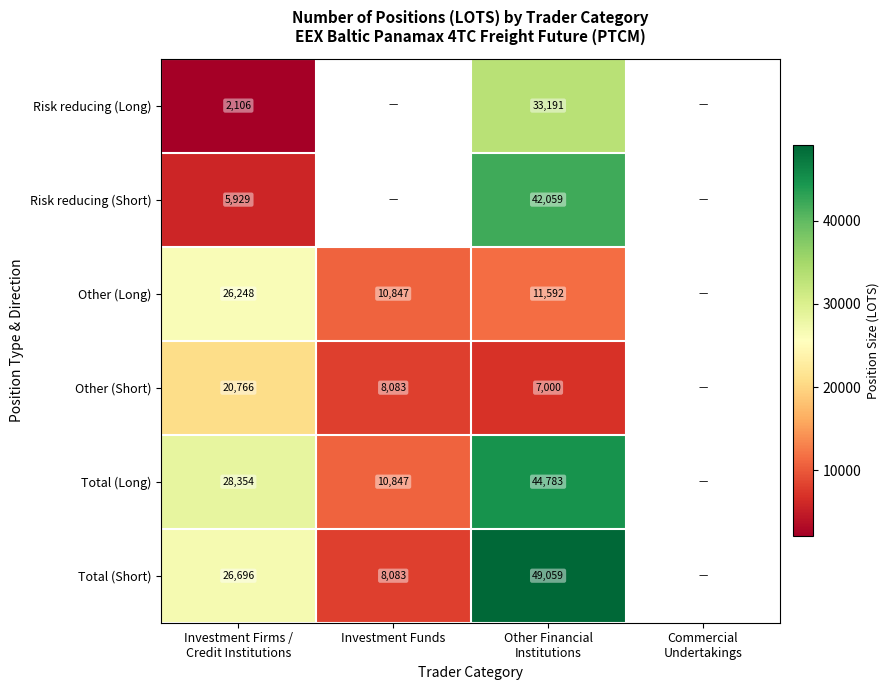

Between Investment Firms /
Credit Institutions and Other Financial
Institutions, which series saw the biggest shift?

Risk reducing (Short)